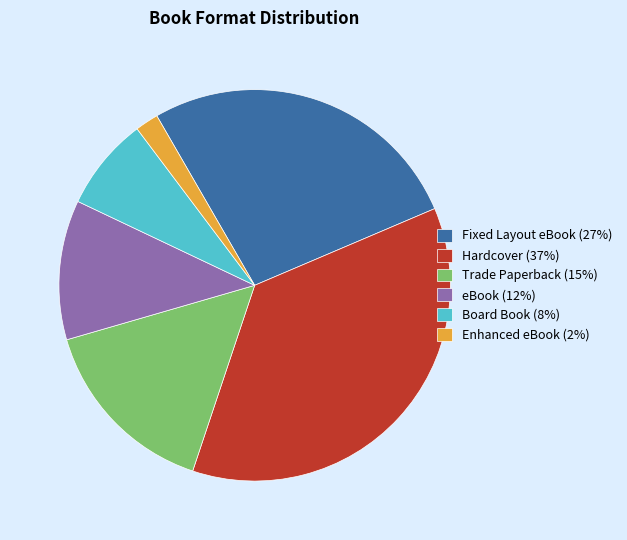

Rank the categories by value from lowest to highest.

Enhanced eBook, Board Book, eBook, Trade Paperback, Fixed Layout eBook, Hardcover